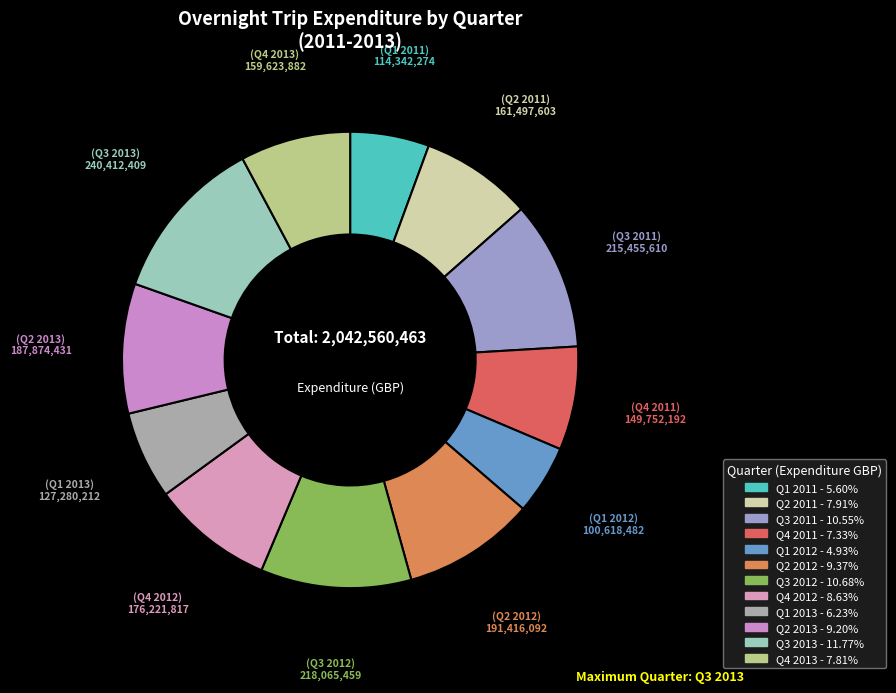

How many slices are in this pie chart?

12